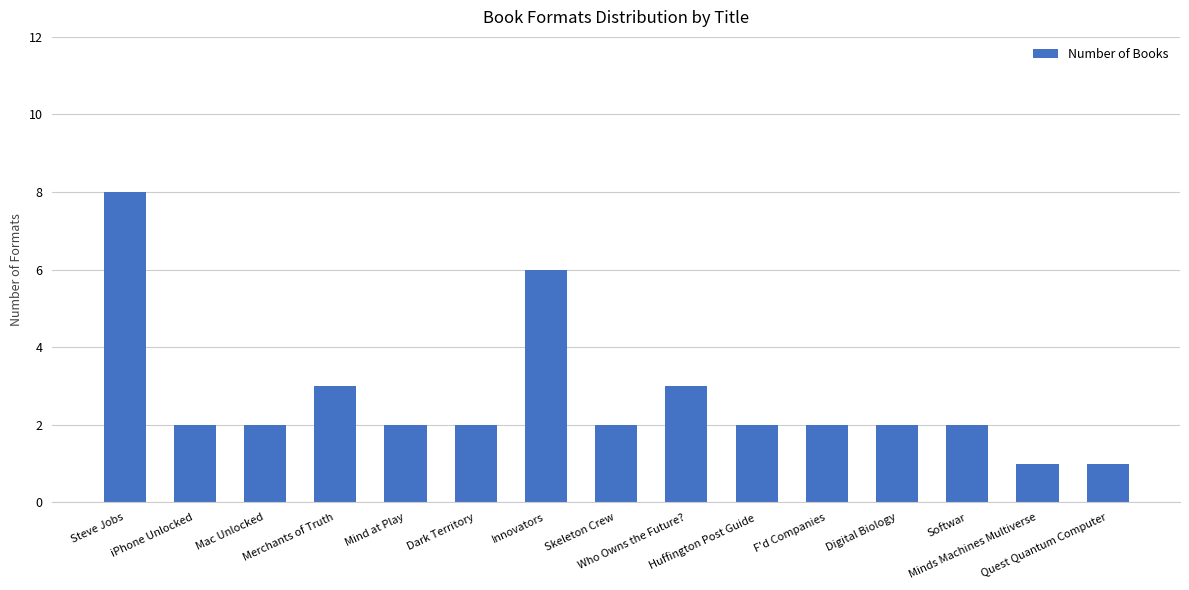

Reading left to right, what are all the values shown in this chart?

8	2	2	3	2	2	6	2	3	2	2	2	2	1	1